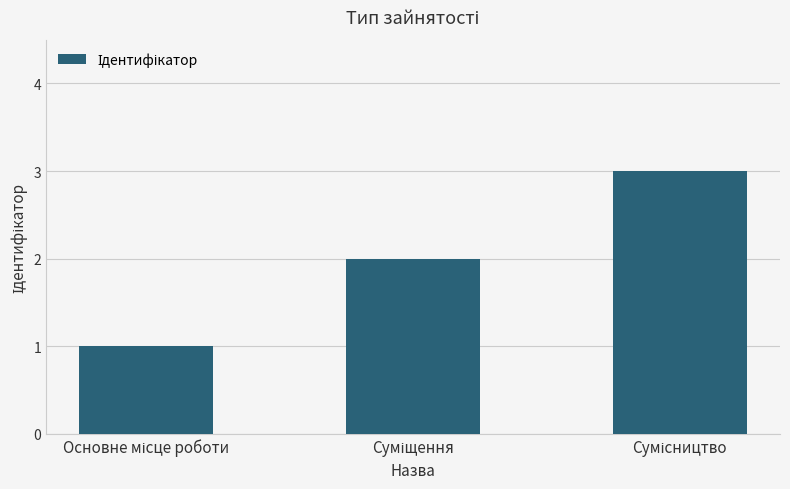

What is the sum of all values?

6